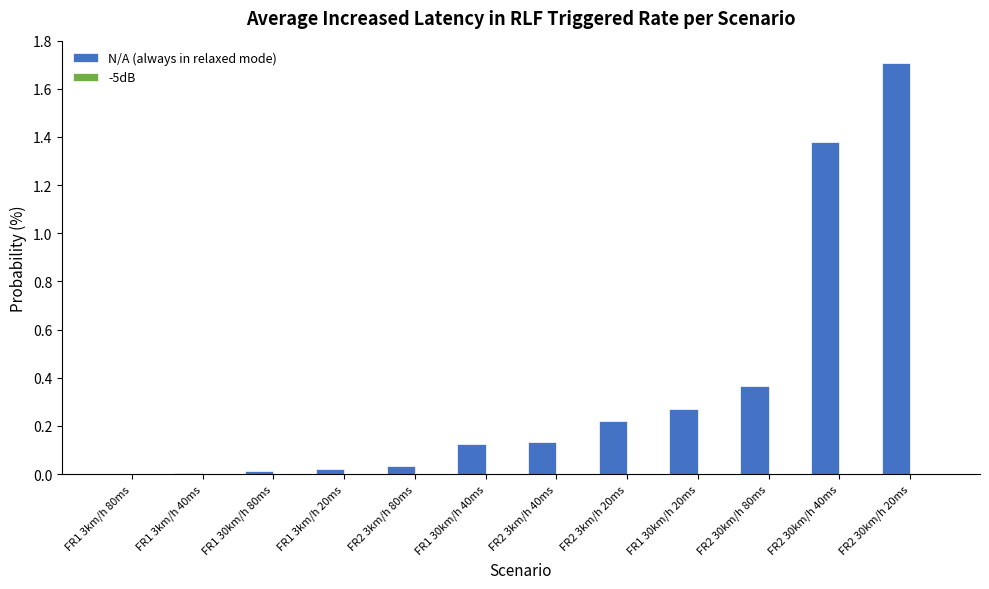

Which series changed the most between FR1 30km/h 80ms and FR2 3km/h 20ms?

N/A (always in relaxed mode)